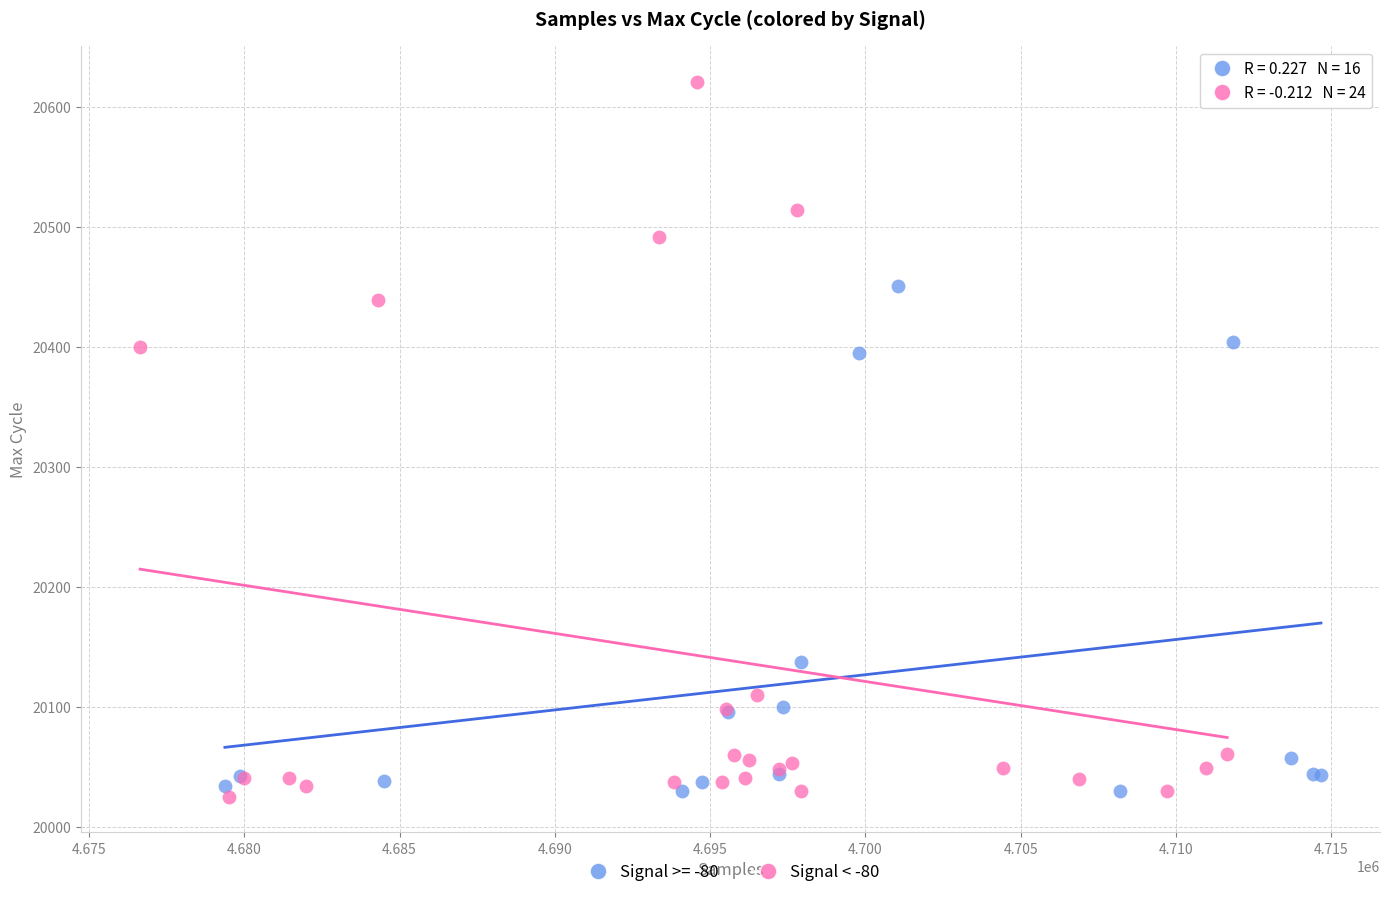

Which series contains the highest Y value?

Signal < -80